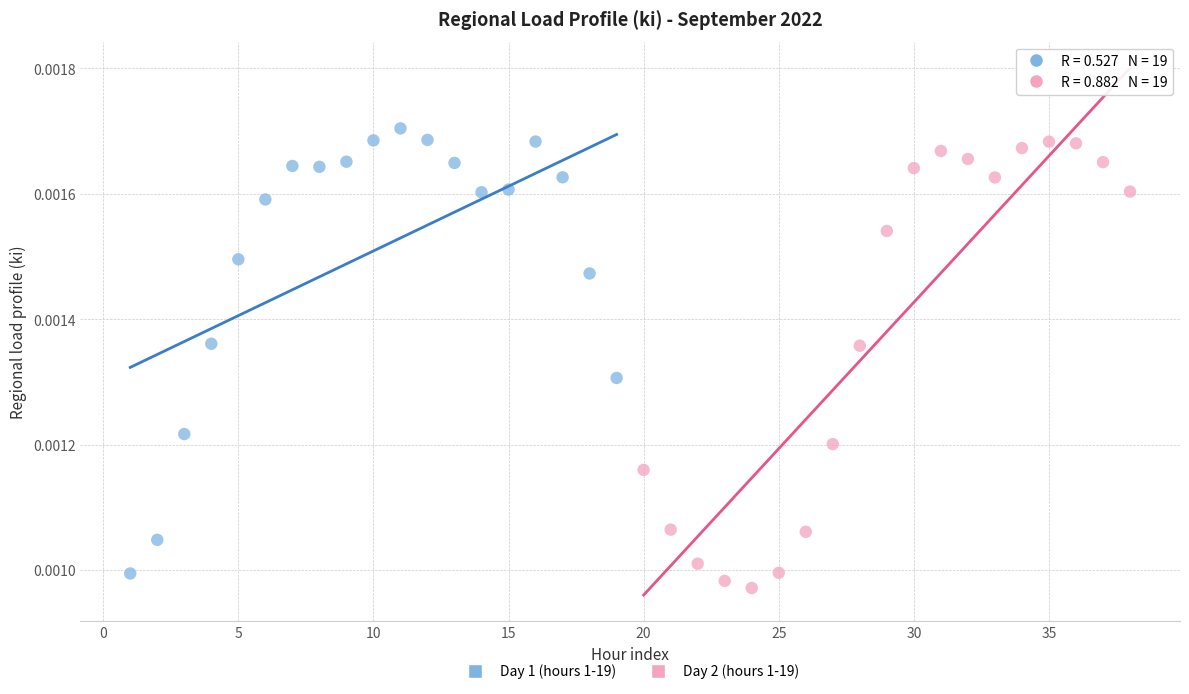

Which series contains the lowest Y value?

Day 2 (hours 1-19)